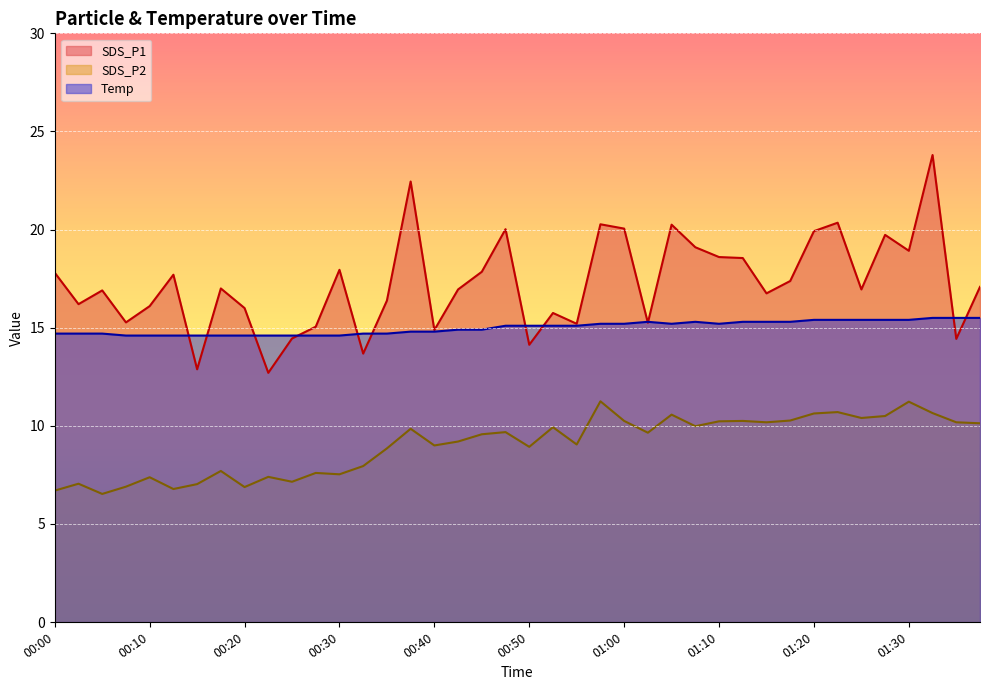

The value of SDS_P1 at 01:13 is 18.6. True or false?

True